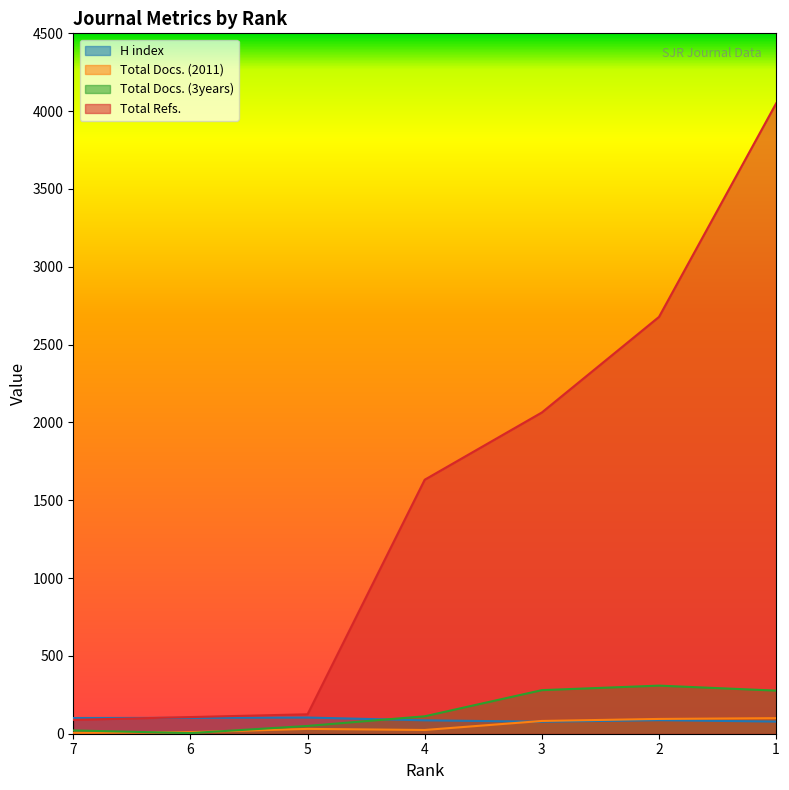

In Total Docs. (3years), how many points are lower than both neighbors (excluding endpoints)?

1